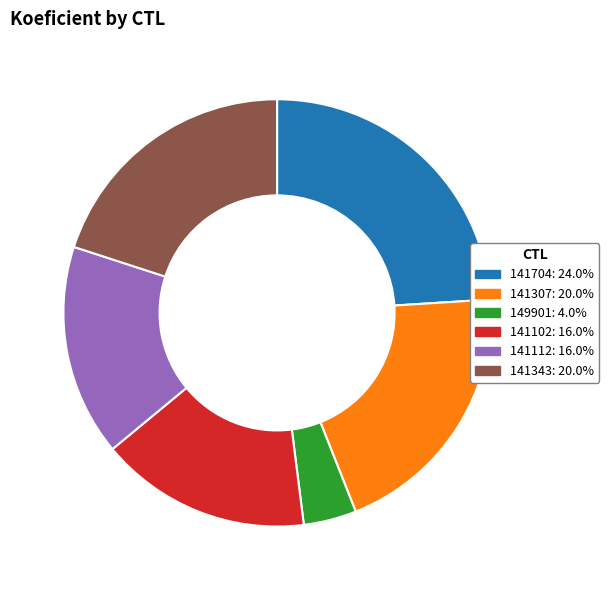

The 141102 slice represents 29% of the pie. True or false?

False